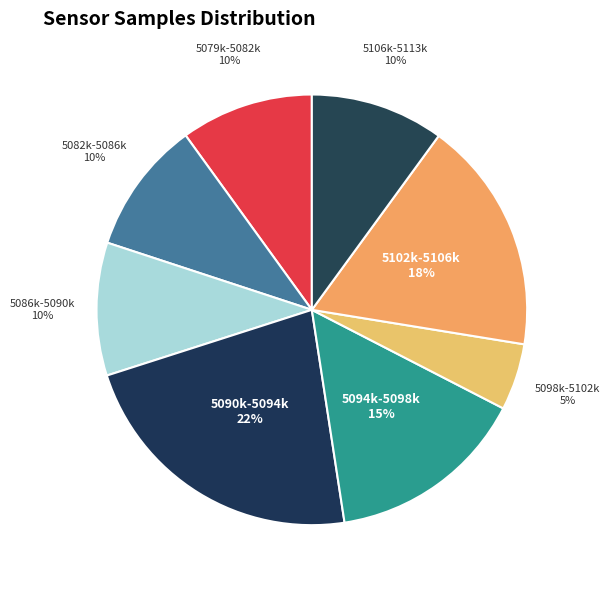

Does any single category account for the majority?

No